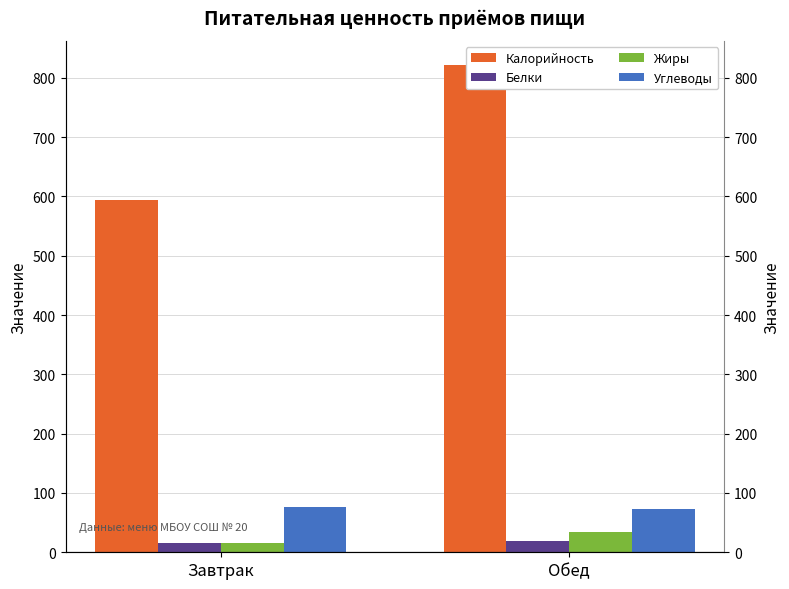

Reading left to right, list all the values displayed in this chart.

Калорийность: 593.4	820.9
Белки: 16.2	18.9
Жиры: 15.6	33.8
Углеводы: 77.1	72.8